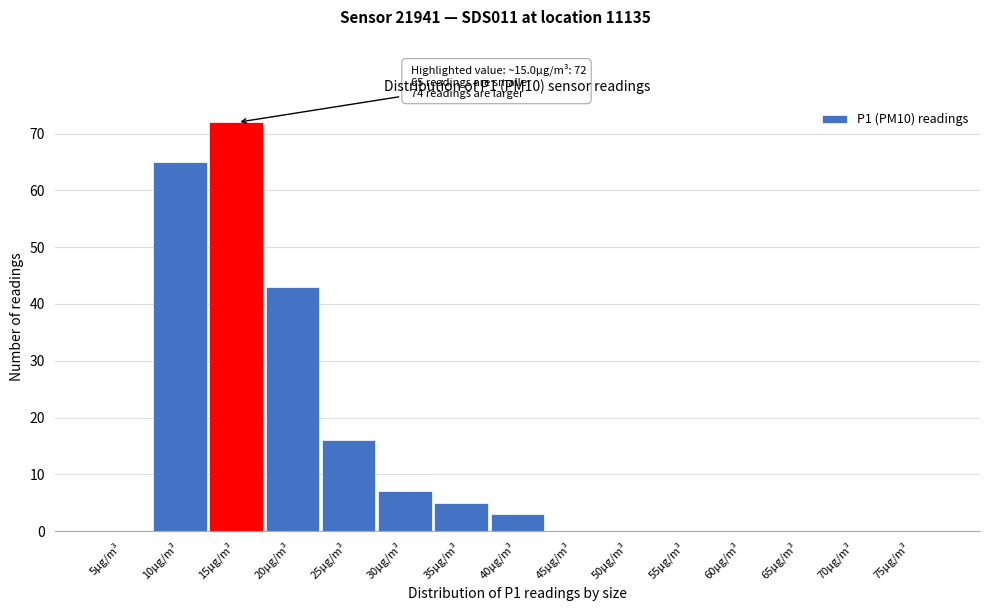

Reading right to left, extract all data points from this chart.

75μg/m³=0	70μg/m³=0	65μg/m³=0	60μg/m³=0	55μg/m³=0	50μg/m³=0	45μg/m³=0	40μg/m³=3	35μg/m³=5	30μg/m³=7	25μg/m³=16	20μg/m³=43	15μg/m³=72	10μg/m³=65	5μg/m³=0